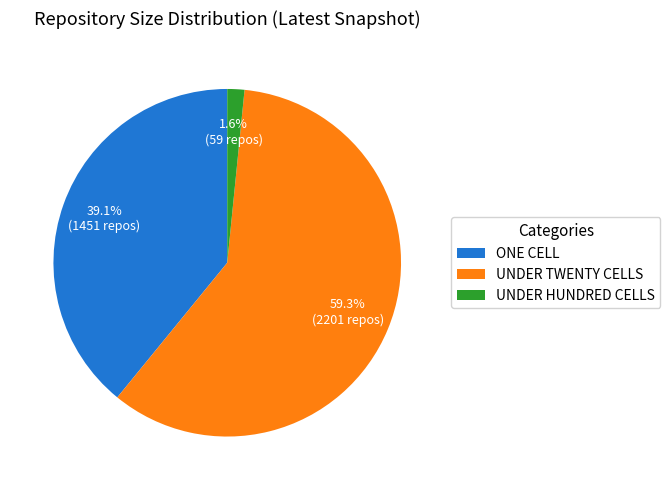

How many slices are in this pie chart?

3